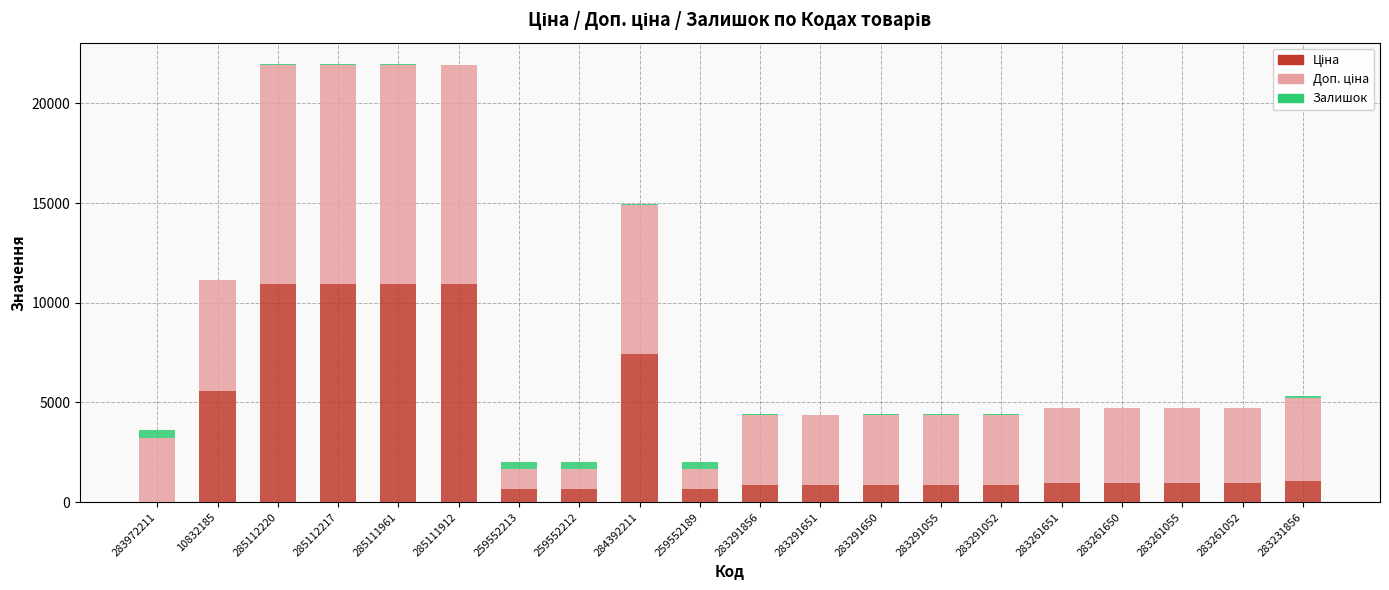

What is the total value across all series at 283261052?

4734.2